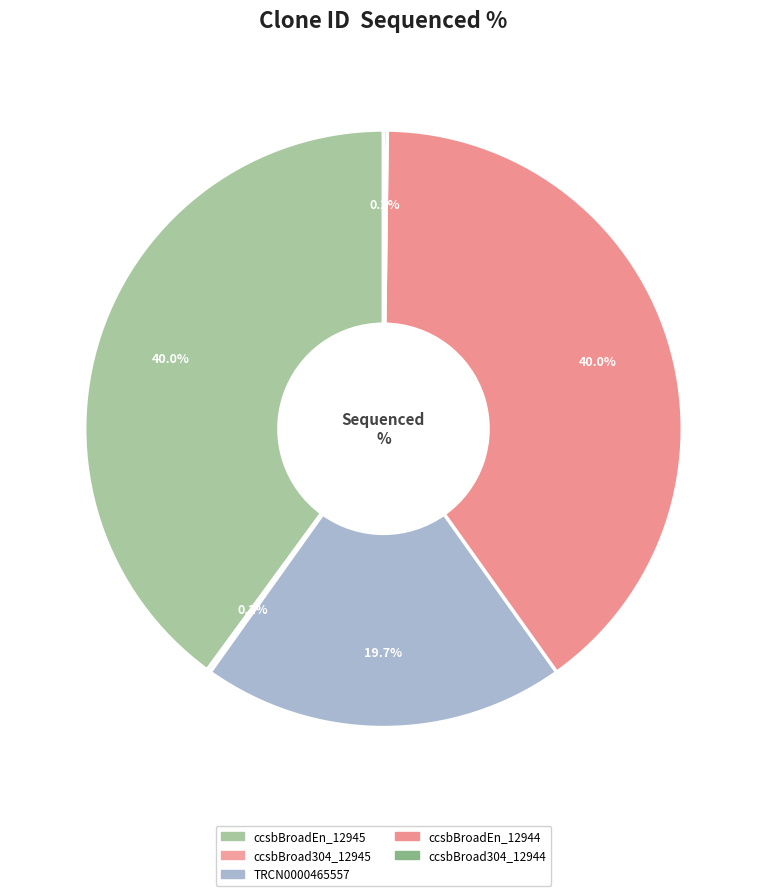

What percentage is the ccsbBroadEn_12945 slice, to the nearest percent?

40%